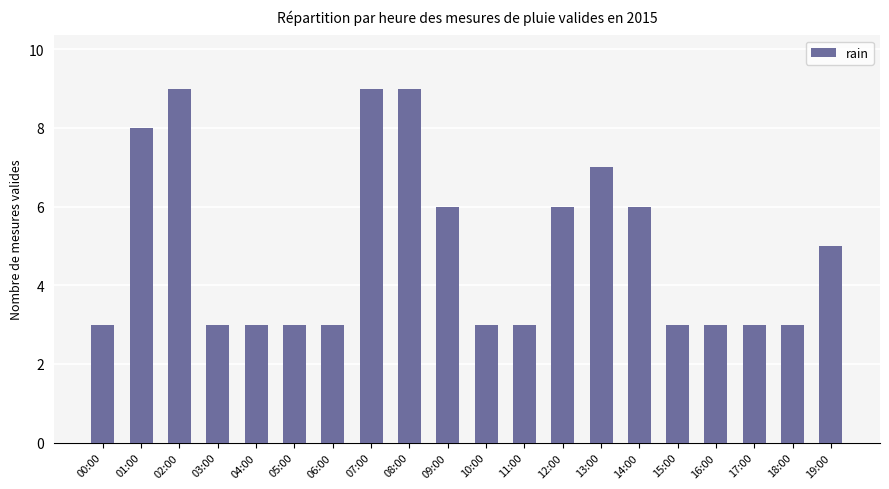

The value at 02:00 is 14. True or false?

False